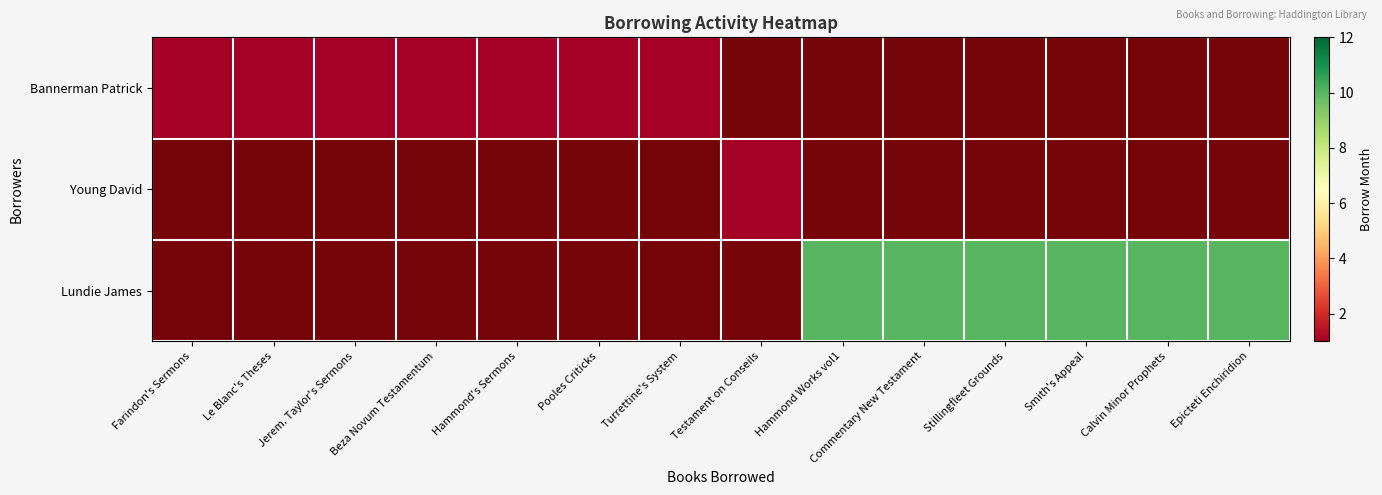

List the series in order of their overall mean, lowest first.

Bannerman Patrick, Young David, Lundie James